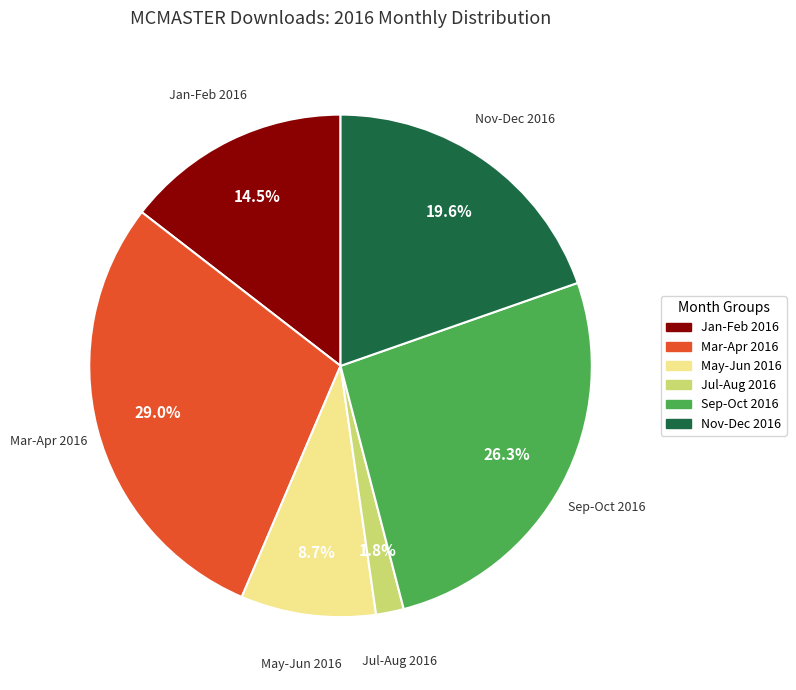

Is there a majority slice in this chart?

No